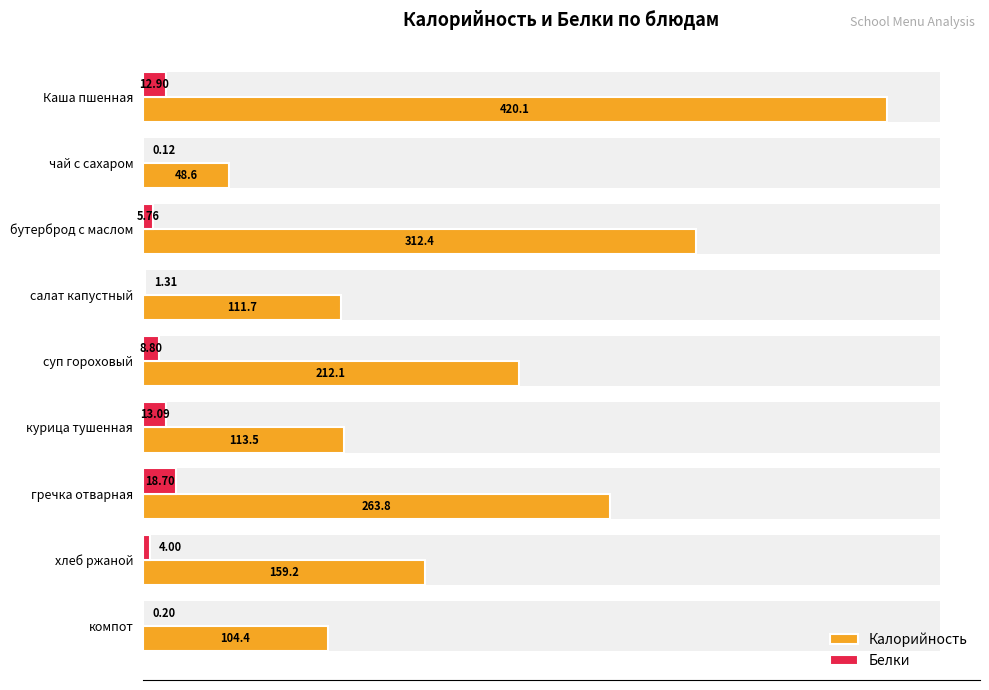

Does the chart contain any negative values?

No